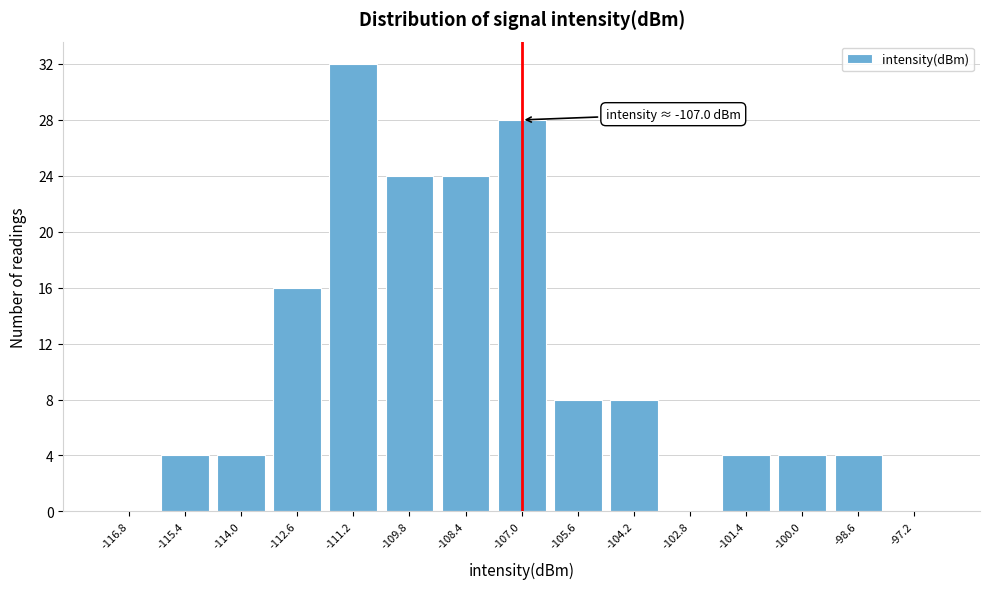

Which range on the x-axis has the tallest bar?

-111.9 to -110.5